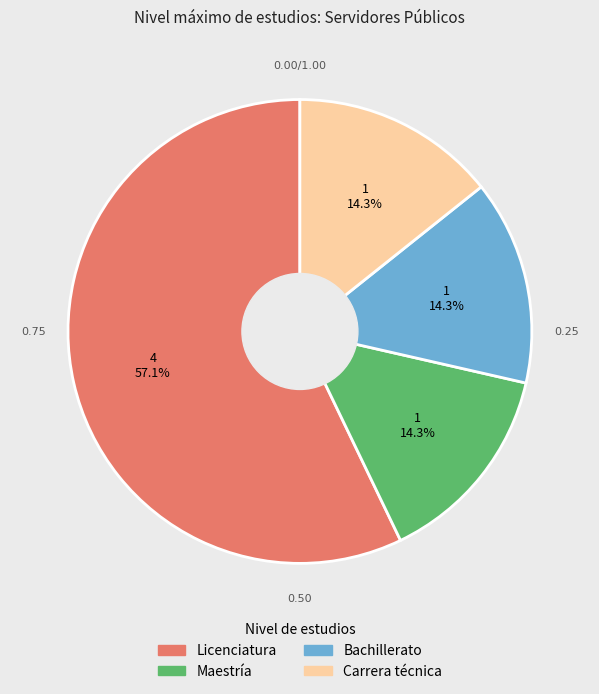

Count the number of slices in the pie.

4